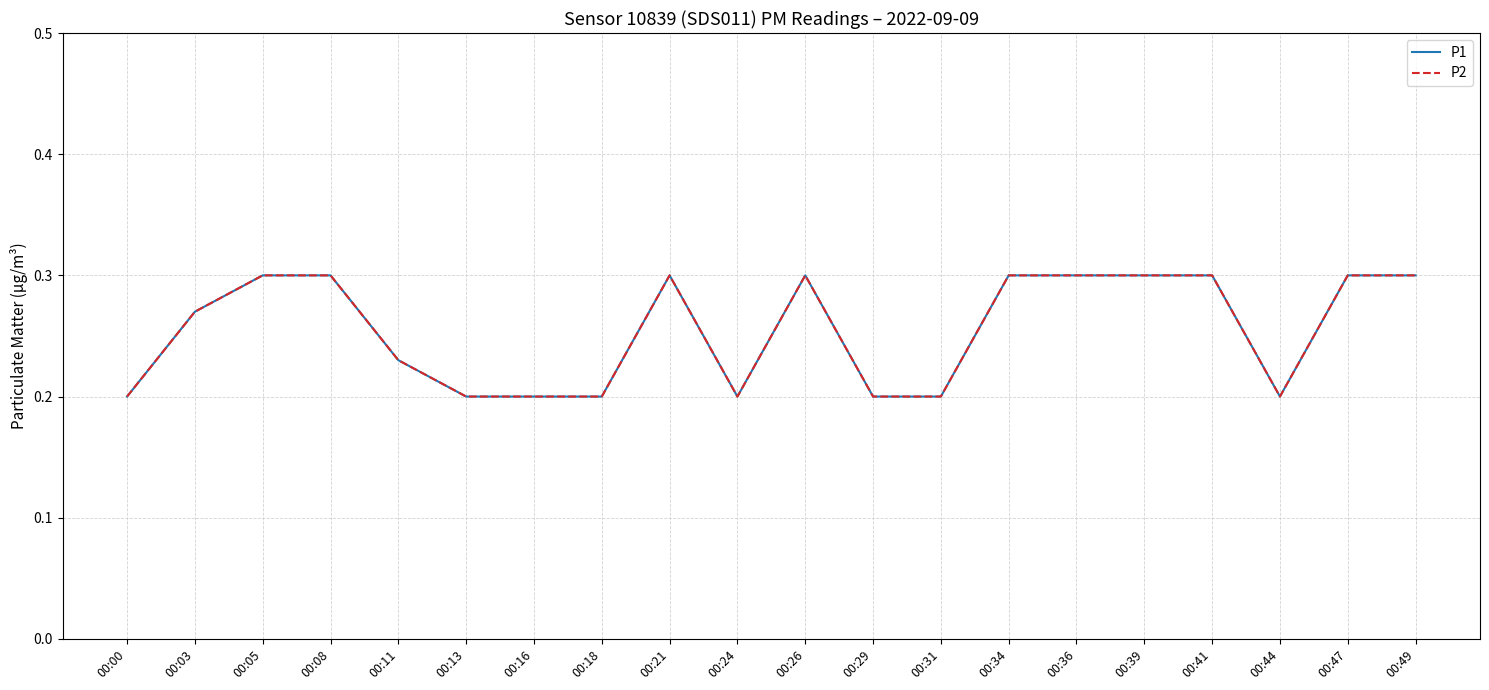

Count the P1 values in the range 0 to 1.

20